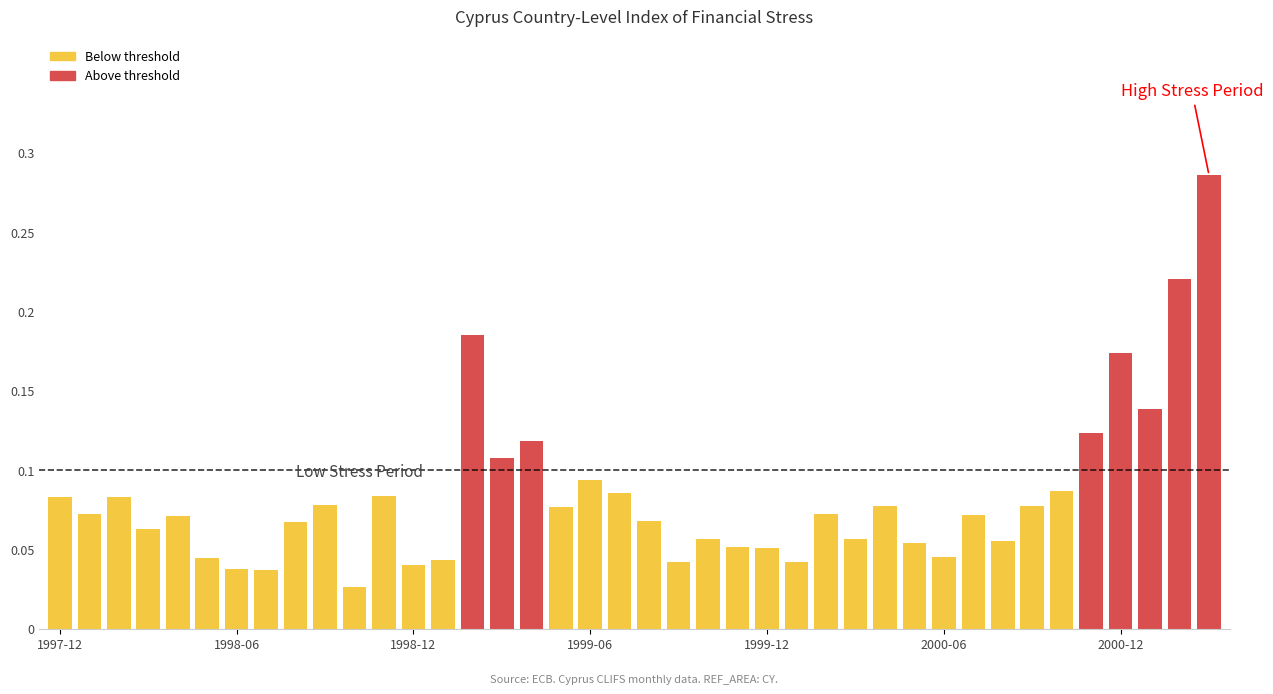

What is the sum of all values?

3.4